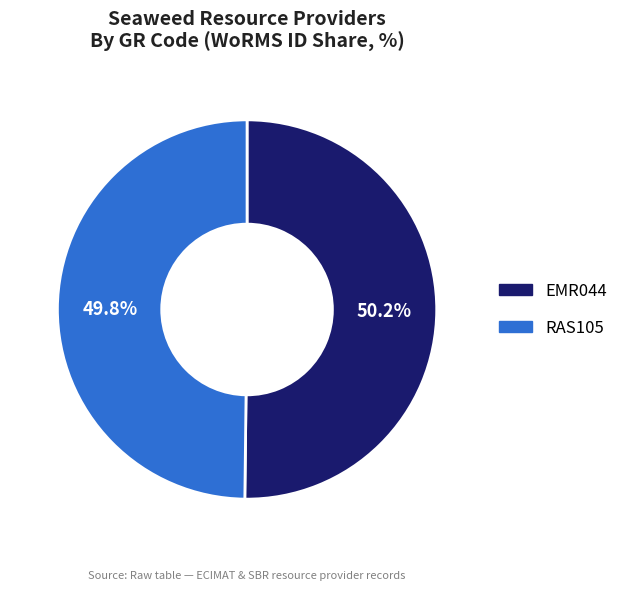

Does any single category account for the majority?

Yes